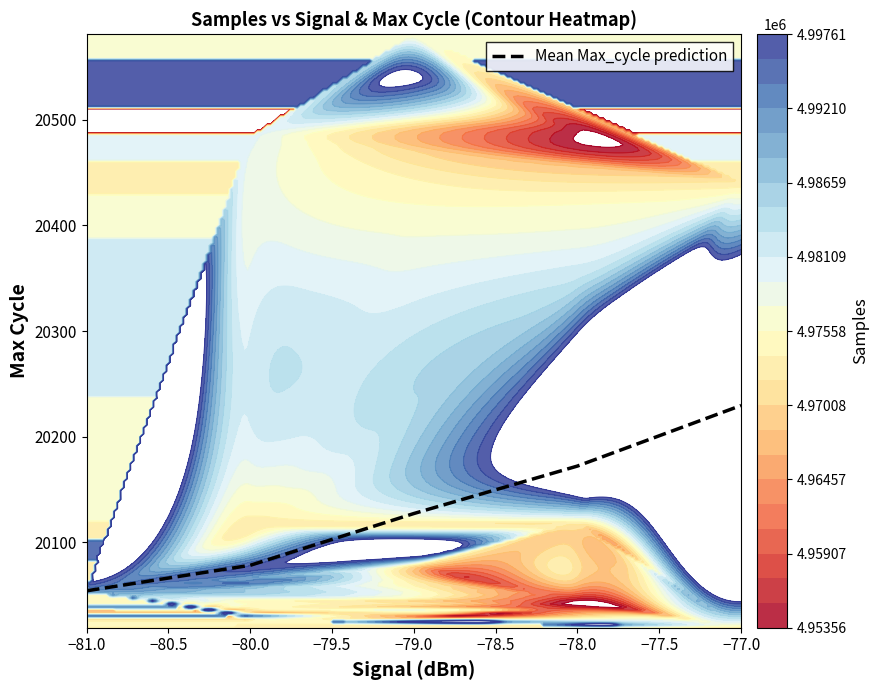

Is it true that Mean Max_cycle prediction equals 30428.1 at −78.0?

False